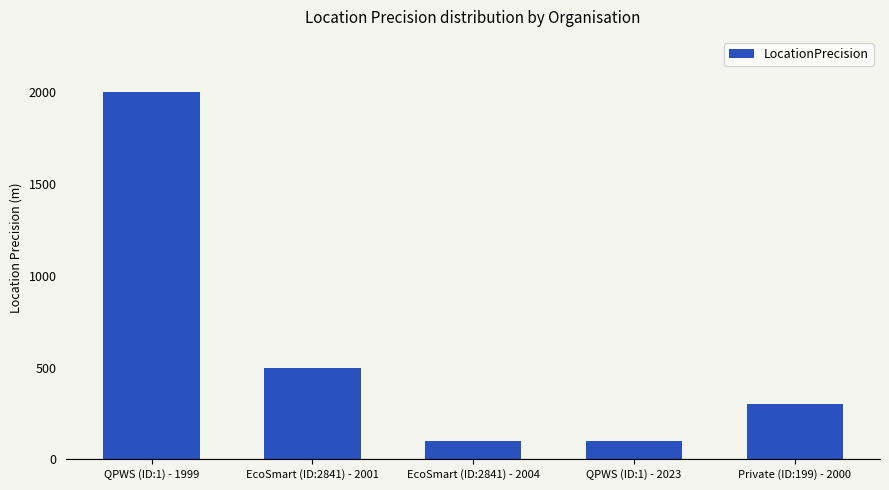

Does the chart contain any negative values?

No